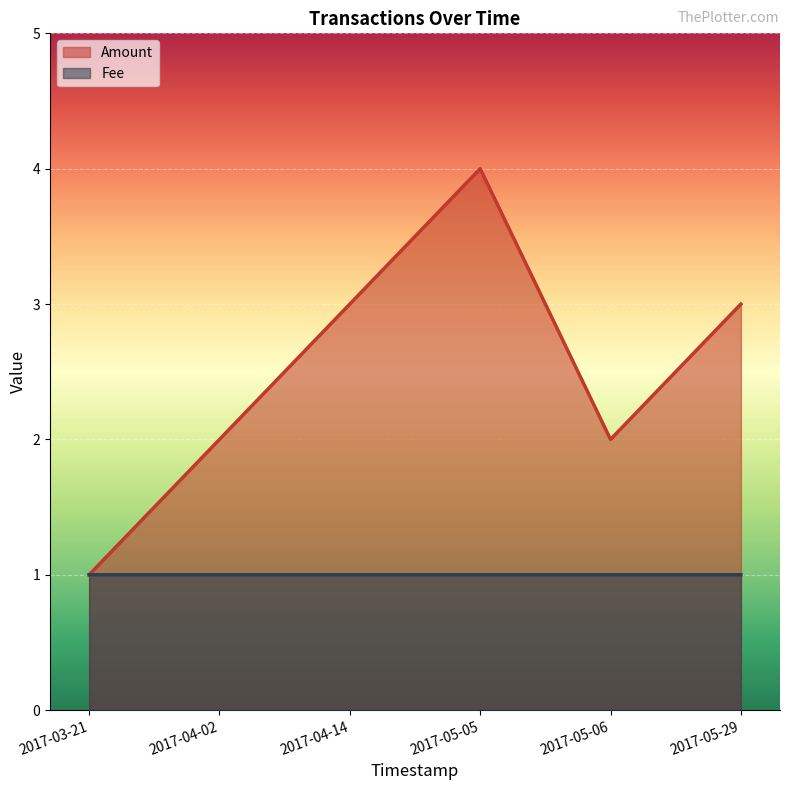

What is the maximum value shown in the chart?

4.0